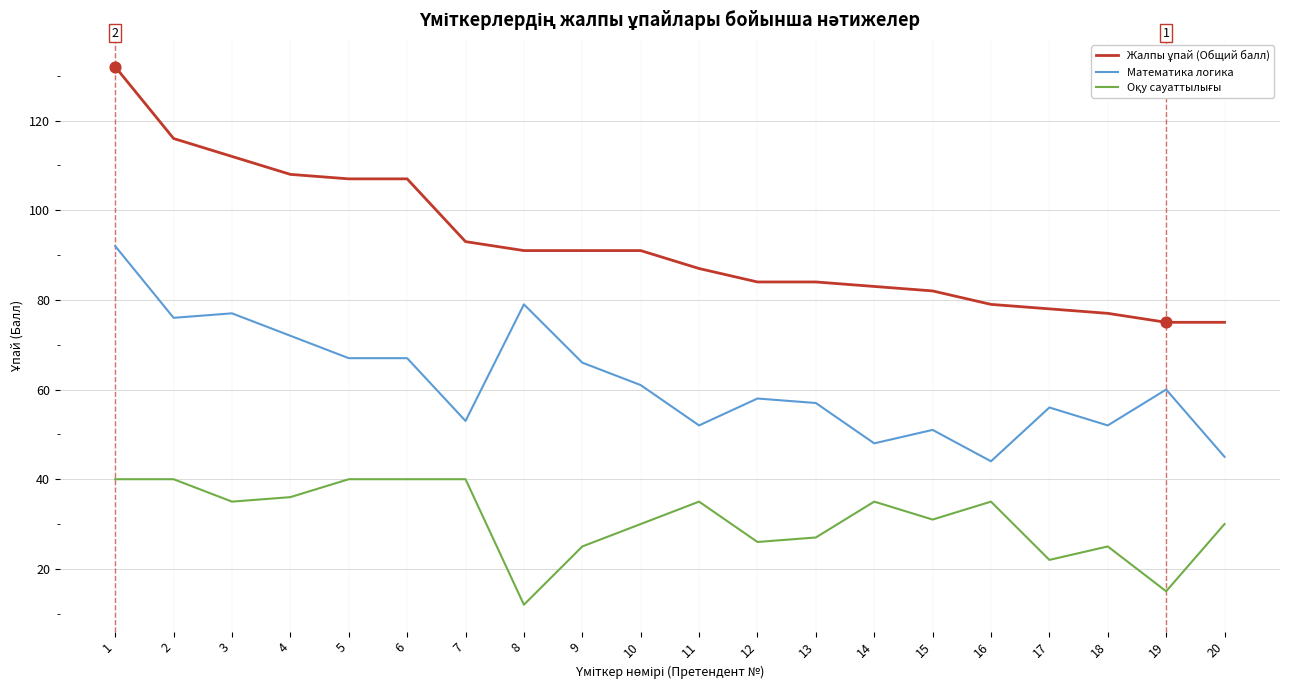

What is the spread (max minus min) of values at 1?

92